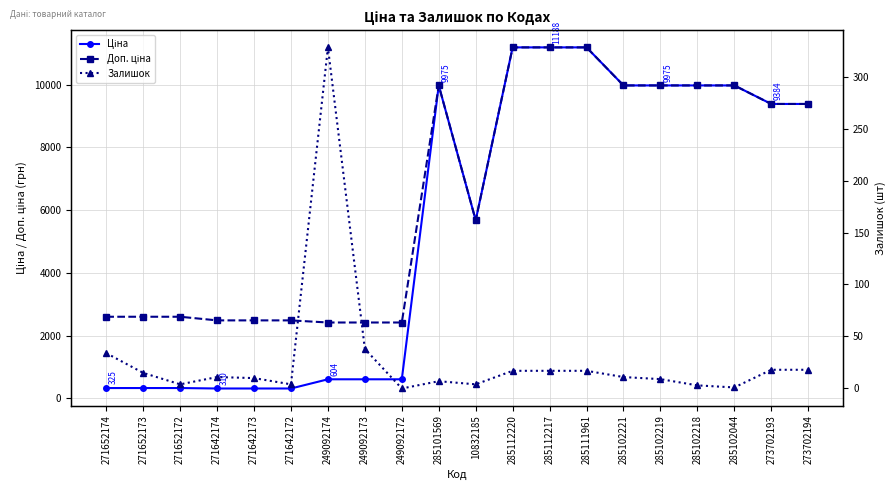

What is the label of the 16th point from the left?

285102219